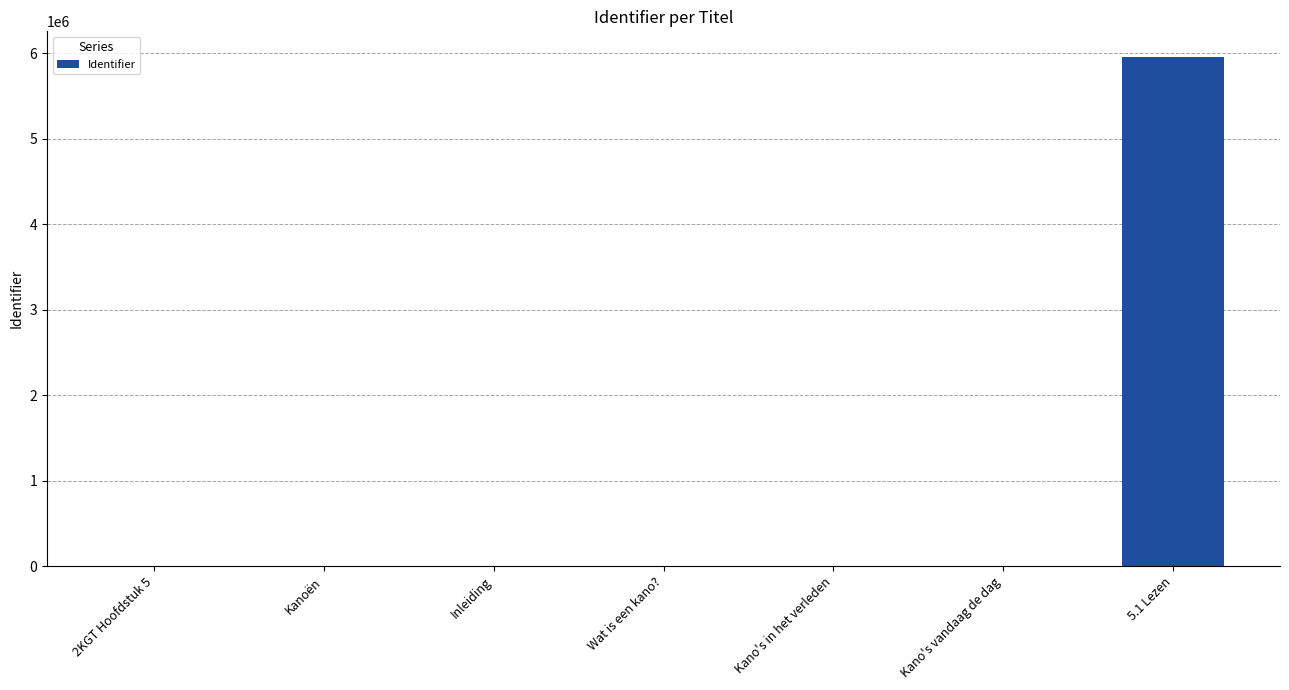

What is the greatest value displayed?

5959752